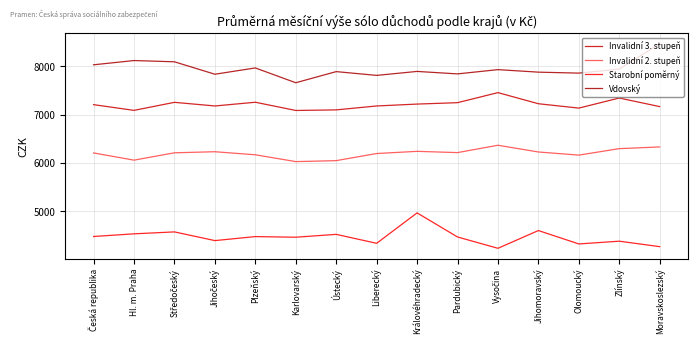

How many categories are shown in the chart?

15